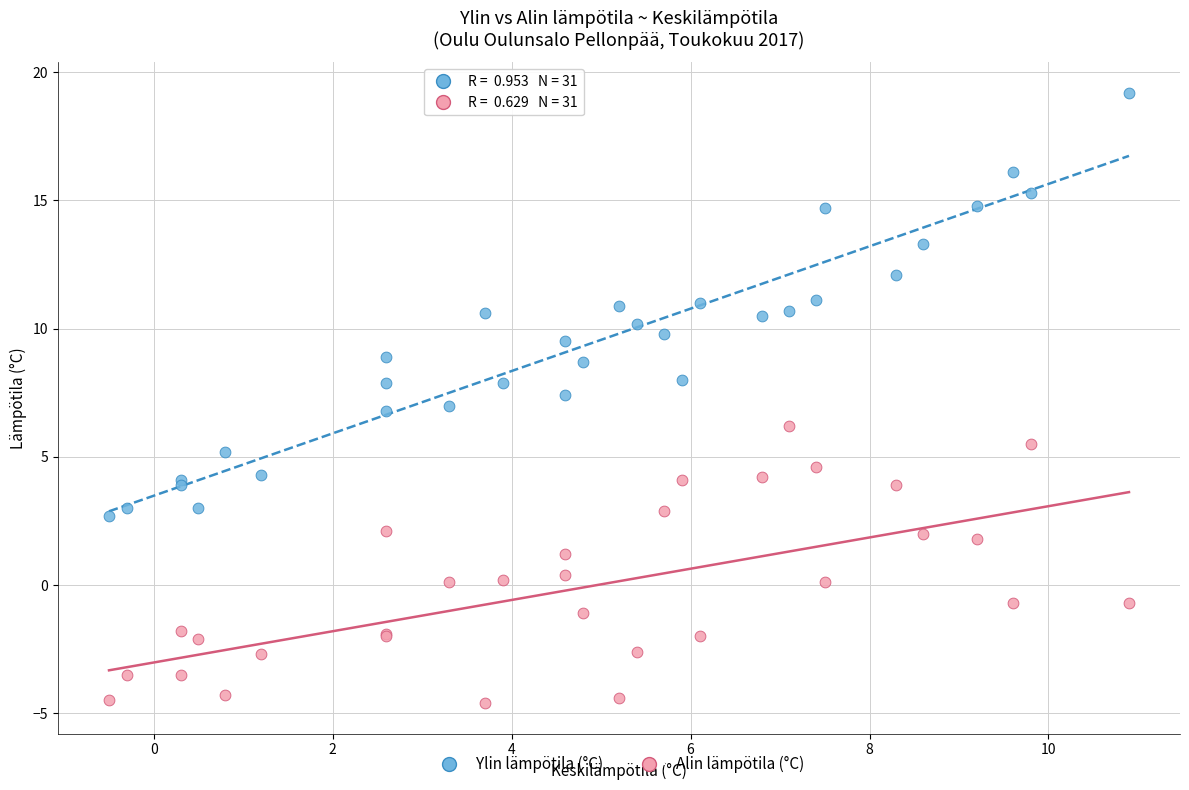

Which series has the largest Y range (max minus min)?

Ylin lämpötila (°C)